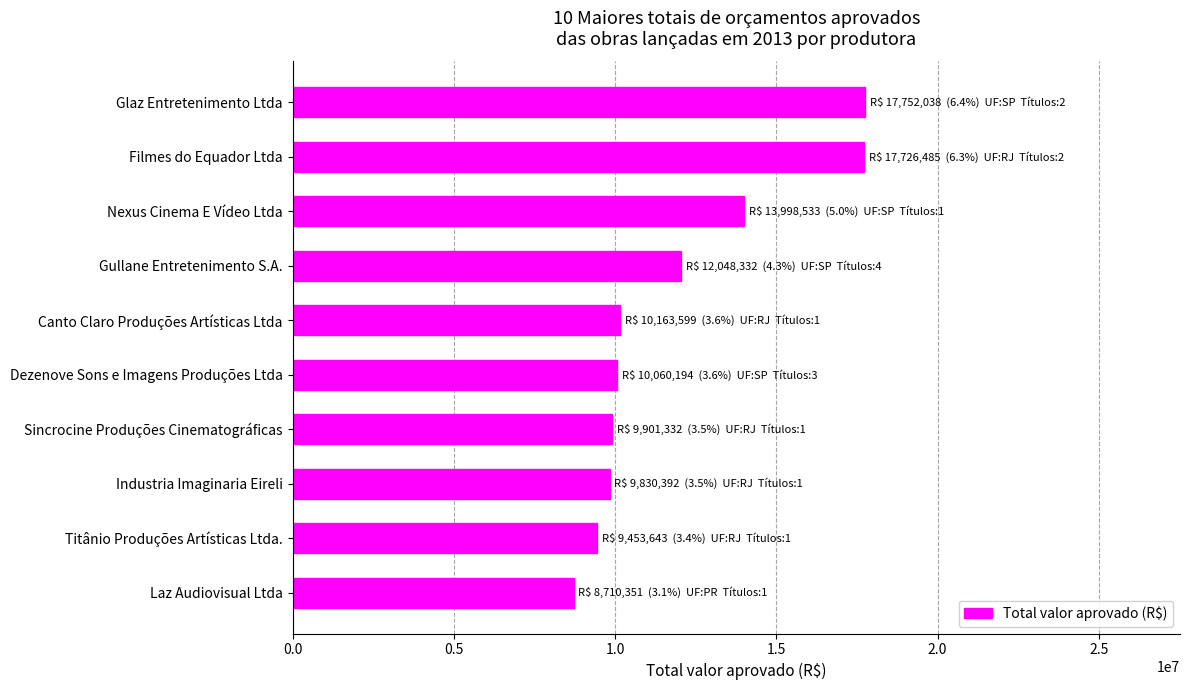

What is the label of the 10th bar from the top?

Laz Audiovisual Ltda